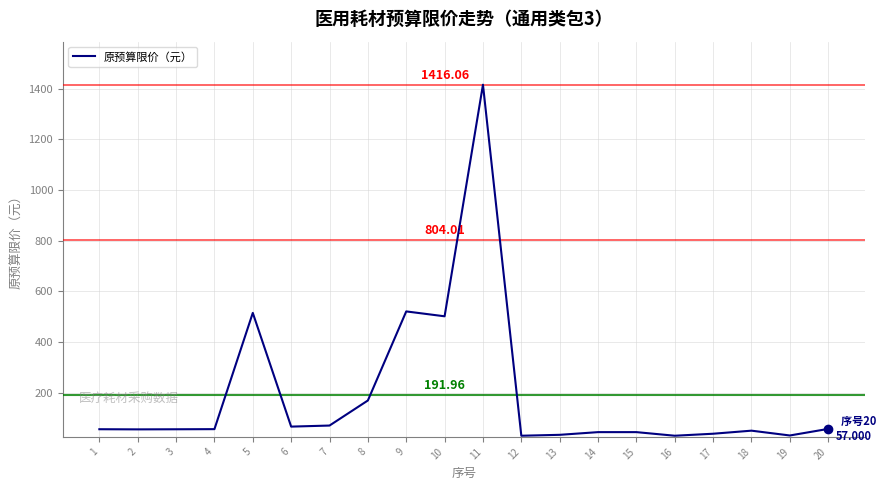

True or false: the data has more than 0 interior local peaks.

True